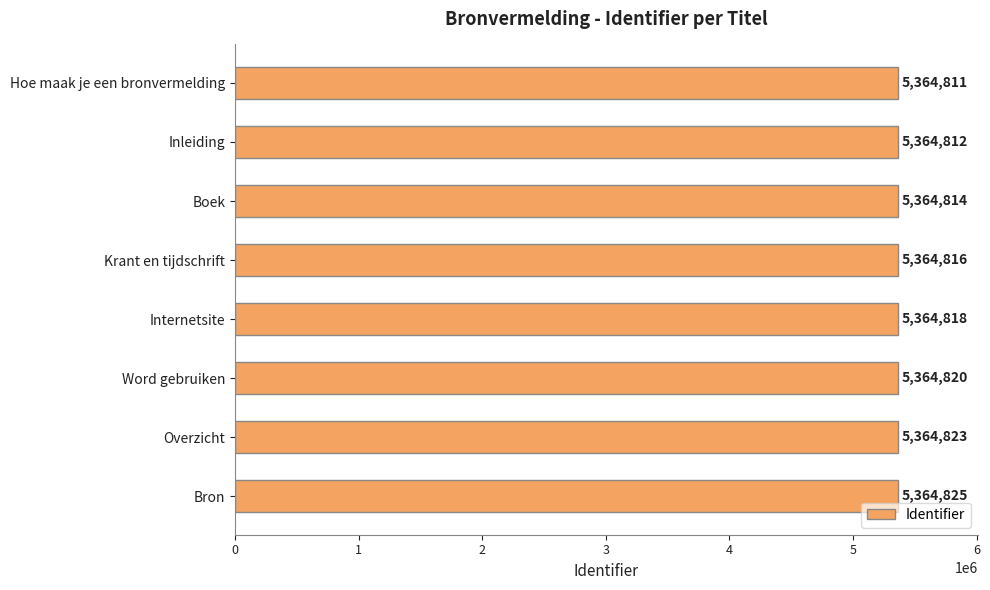

Approximately how many times larger is the value at Inleiding compared to Word gebruiken?

1.0